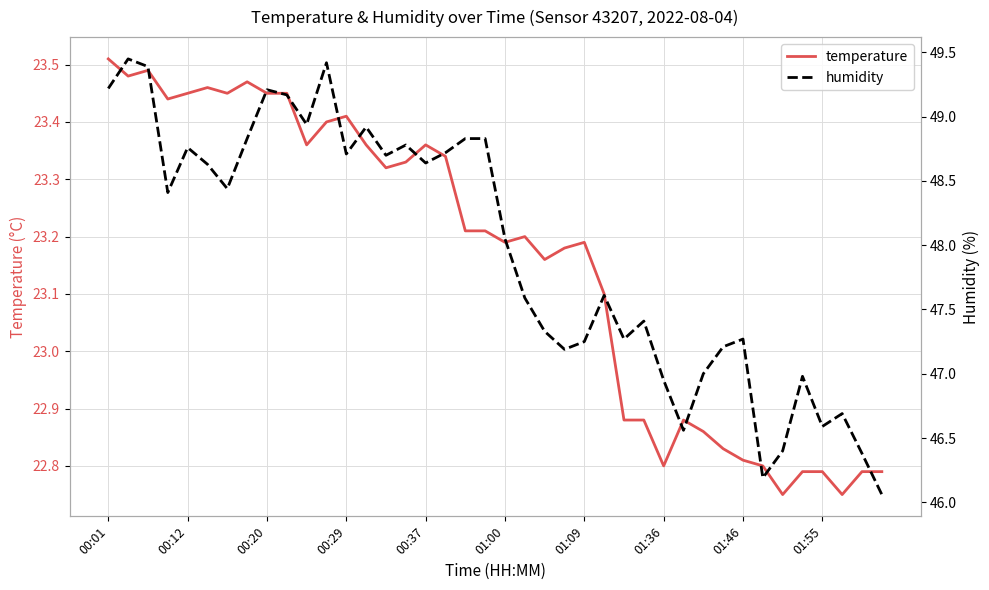

Which category has the highest value in the temperature series?

00:01